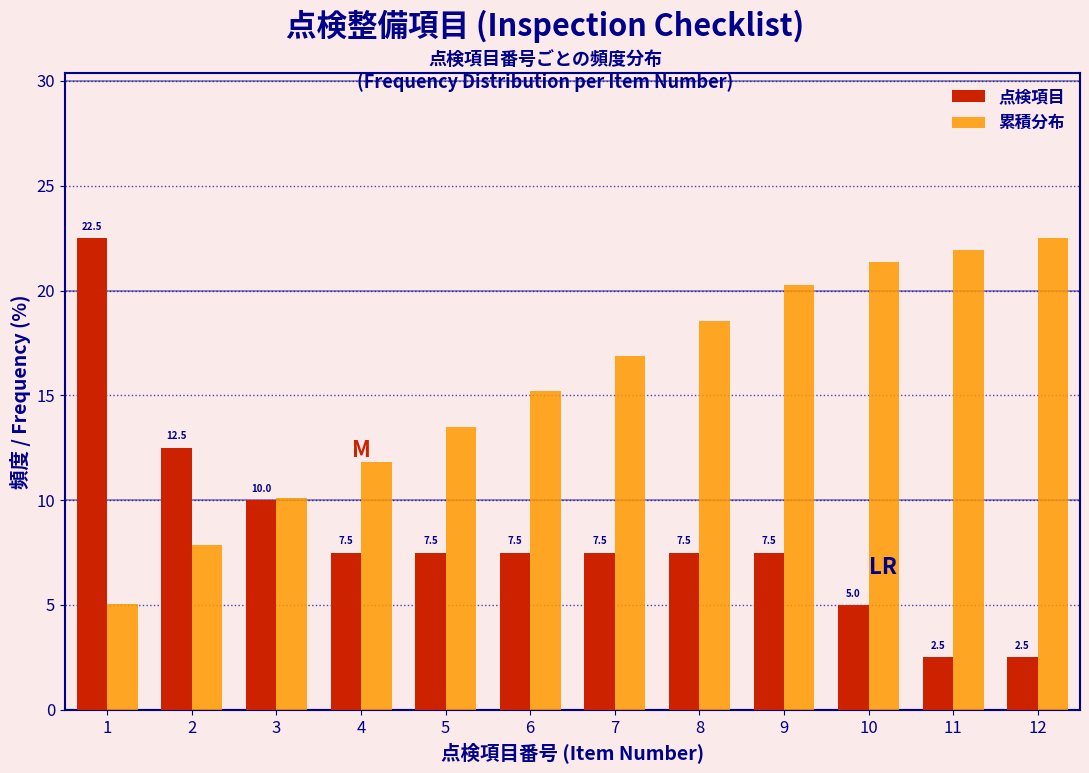

In the 点検項目 series, which range on the x-axis has the tallest bar?

0.5 to 1.5